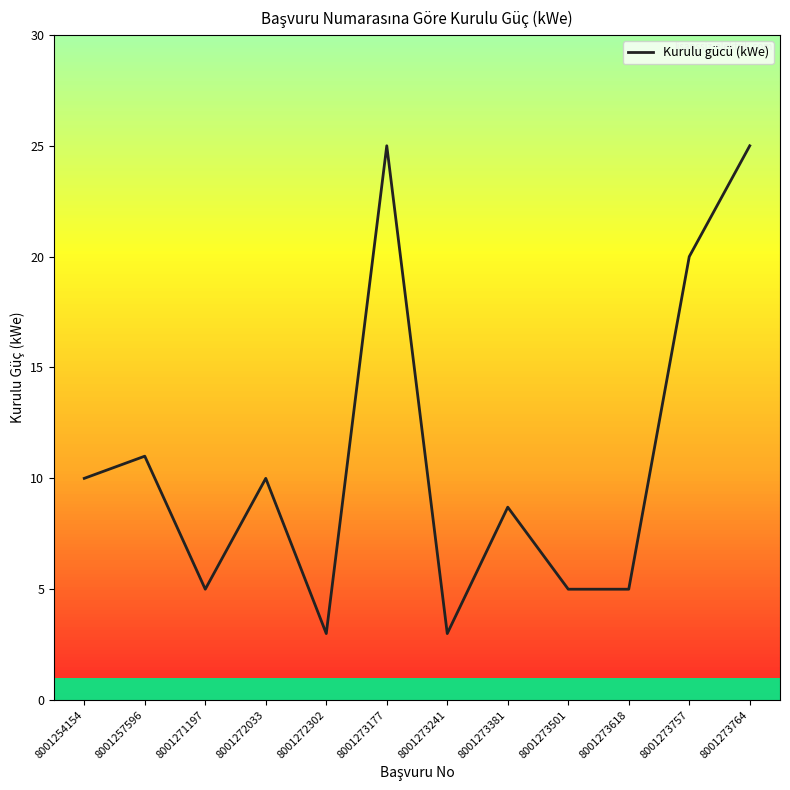

How many lines are shown in the chart?

1